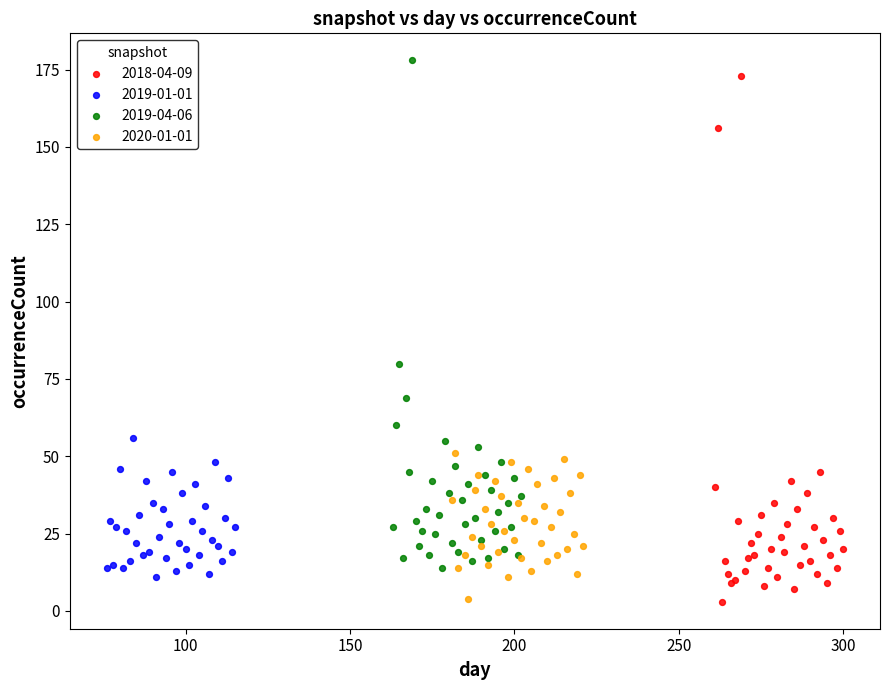

Which series contains the highest Y value?

2019-04-06